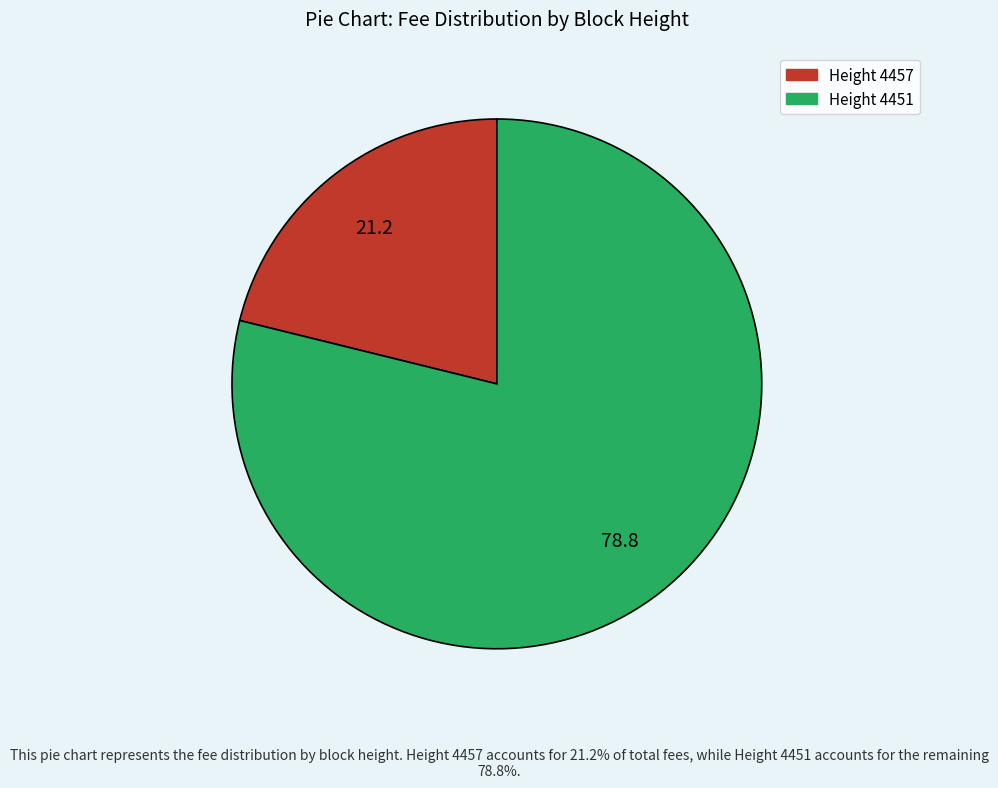

Is there a majority slice in this chart?

Yes